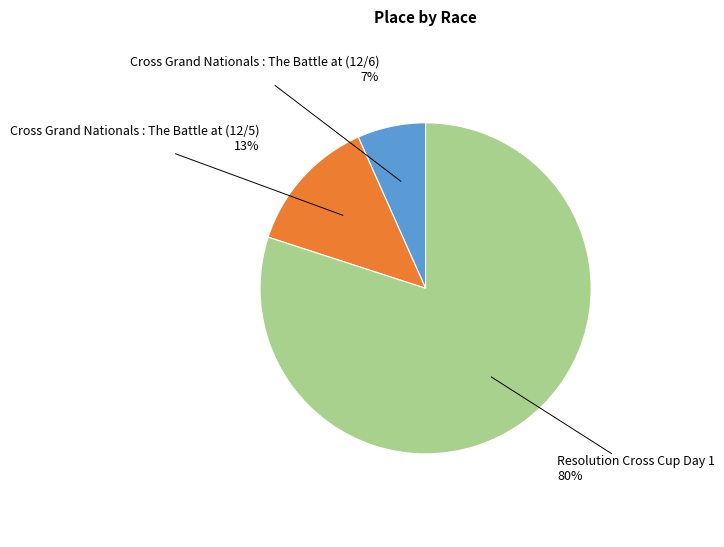

To the nearest percent, what is the average slice percentage?

33%